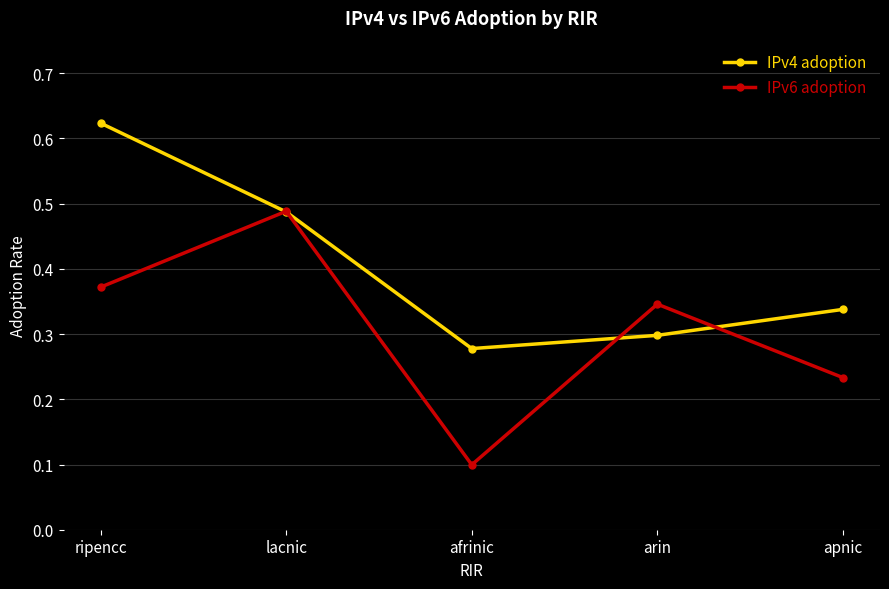

True or false: IPv4 adoption has more than 2 points higher than both neighbors.

False